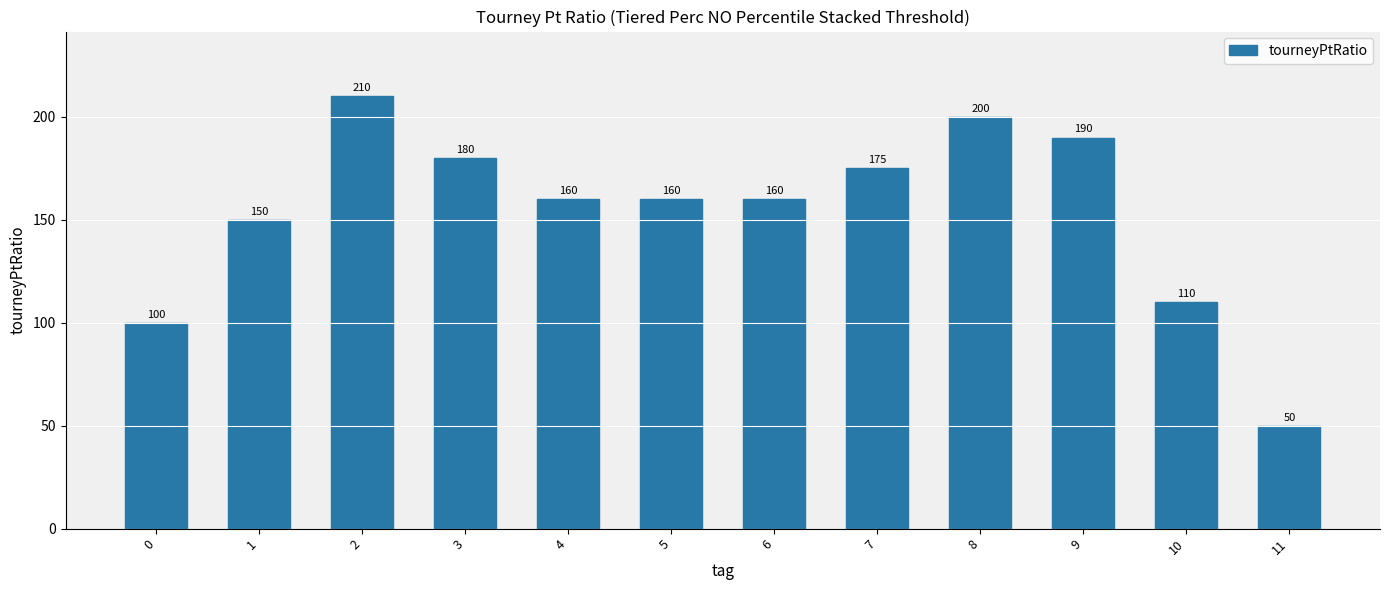

Read the value at 2, to the nearest 50.

200